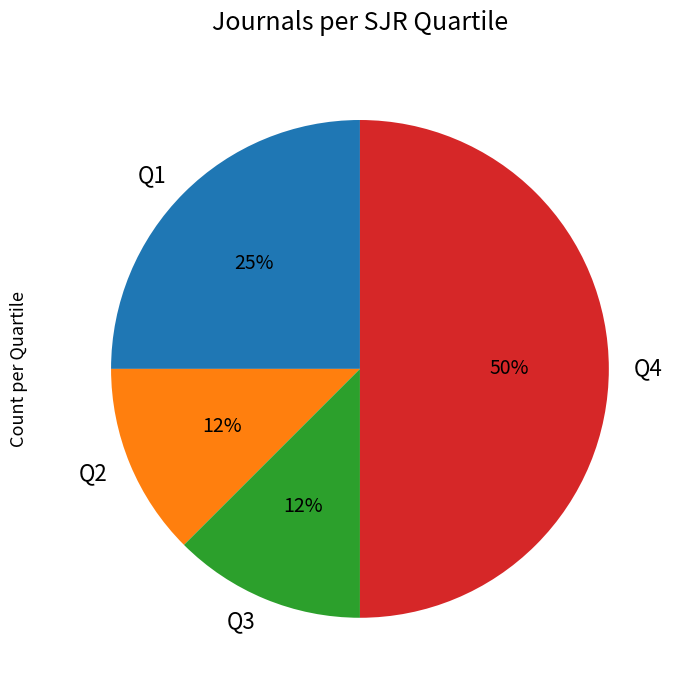

To the nearest percent, what portion does Q1 represent?

25%